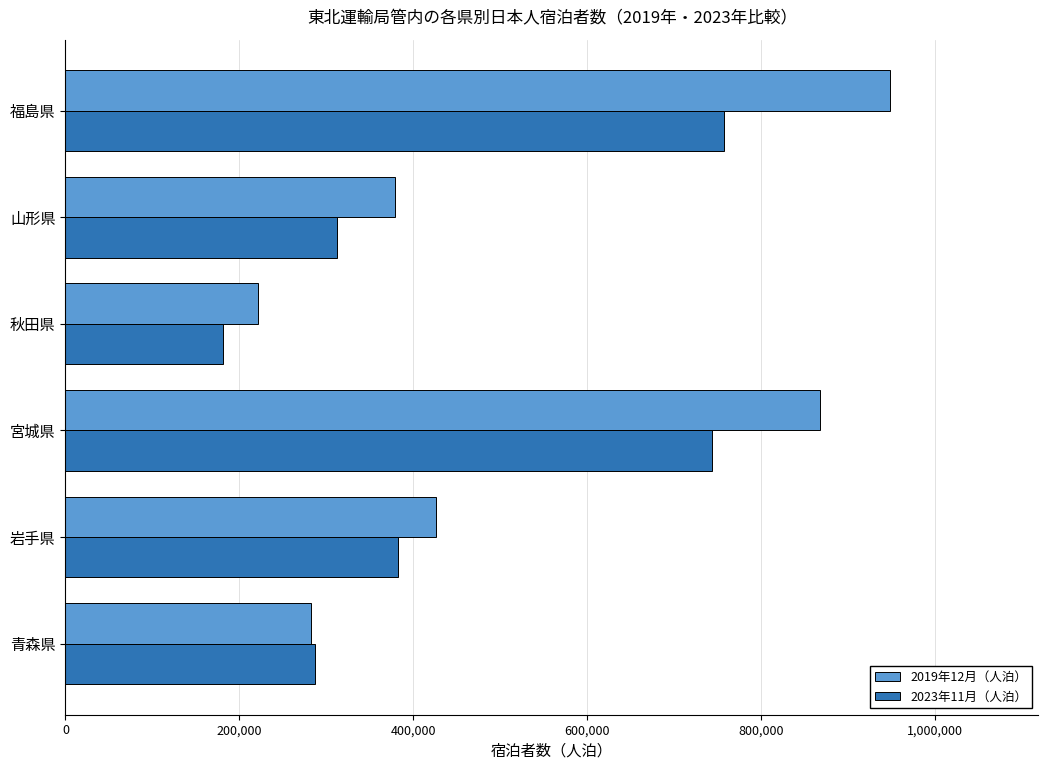

Which series has the widest spread of values?

2019年12月（人泊）